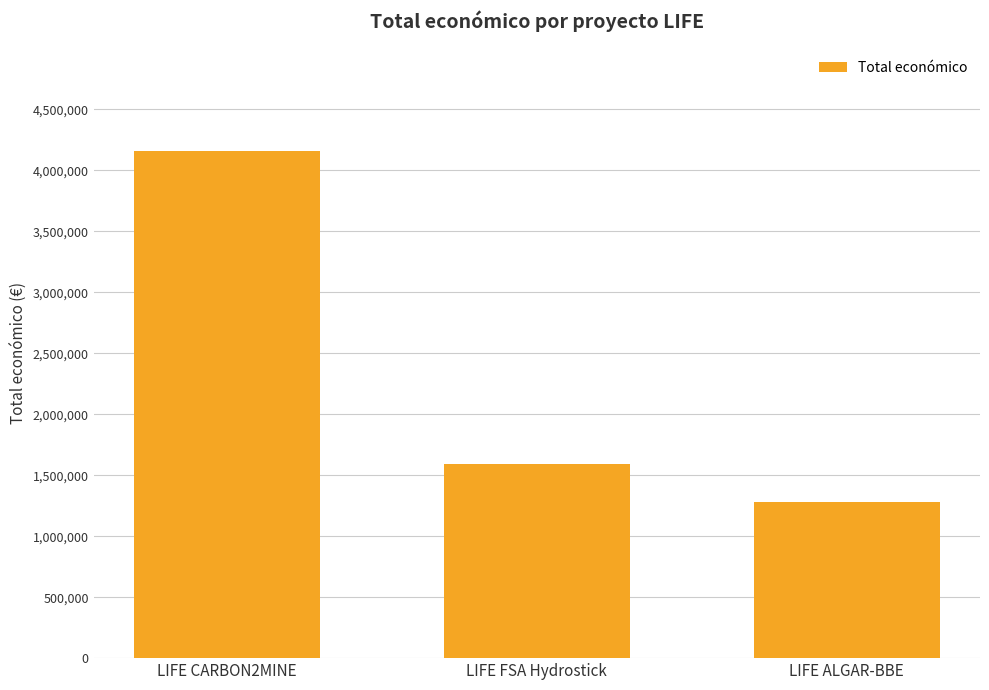

How many categories are shown in the chart?

3